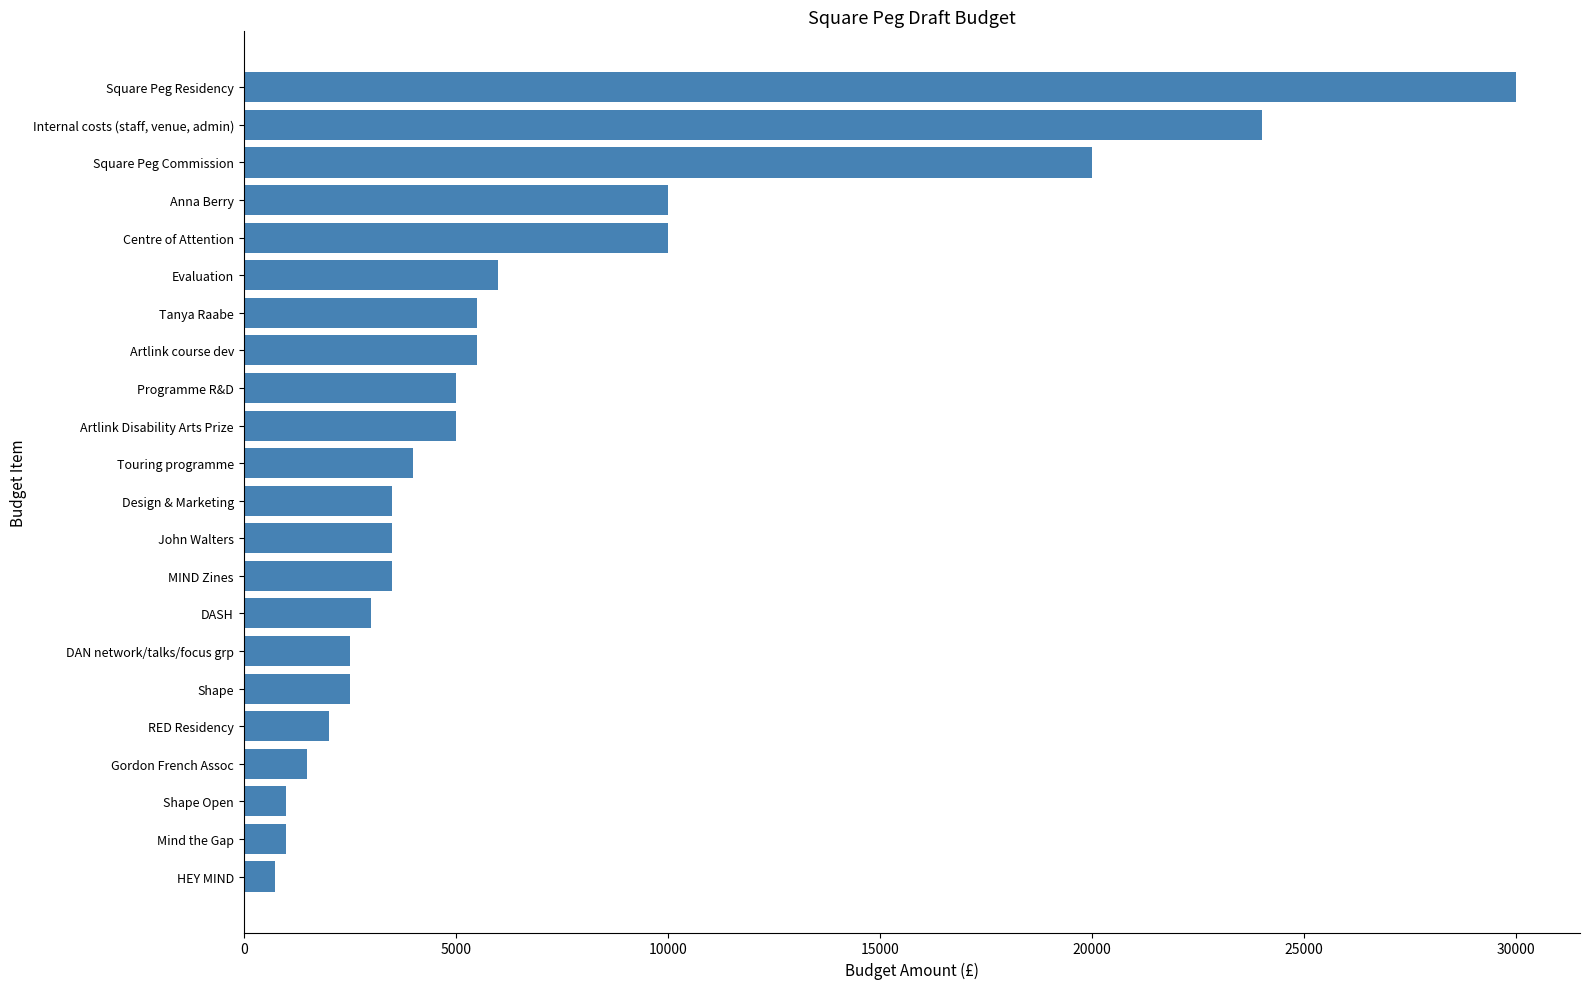

What is the greatest value displayed?

30000